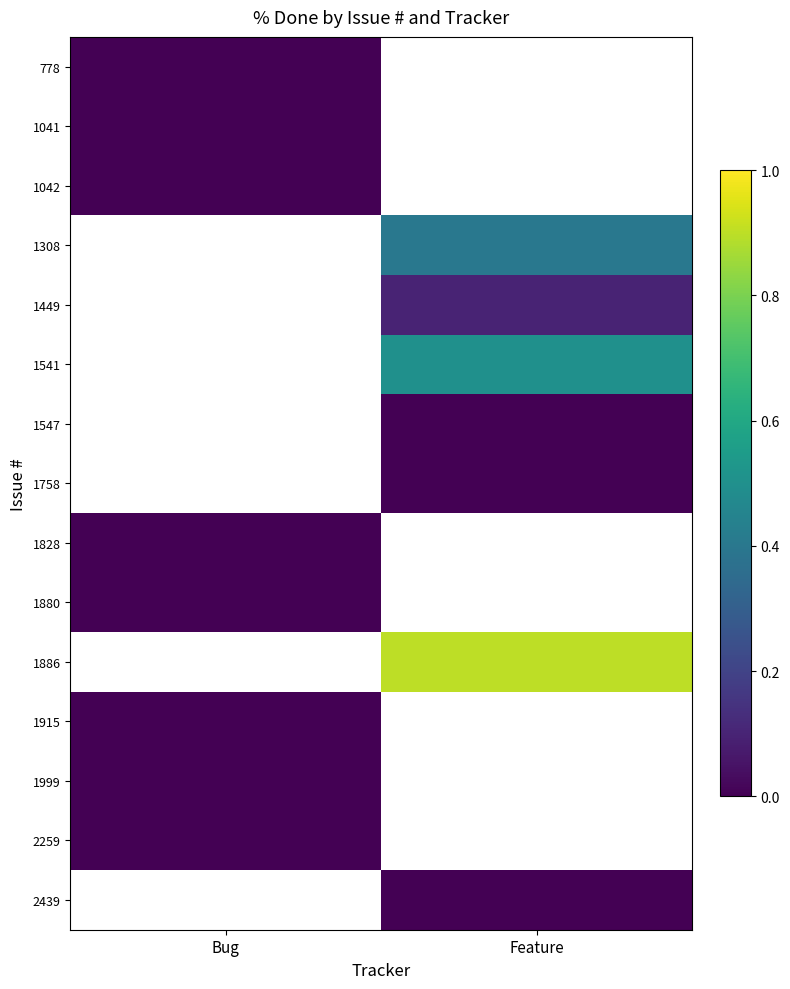

At which label is 778 closest to 0?

Bug